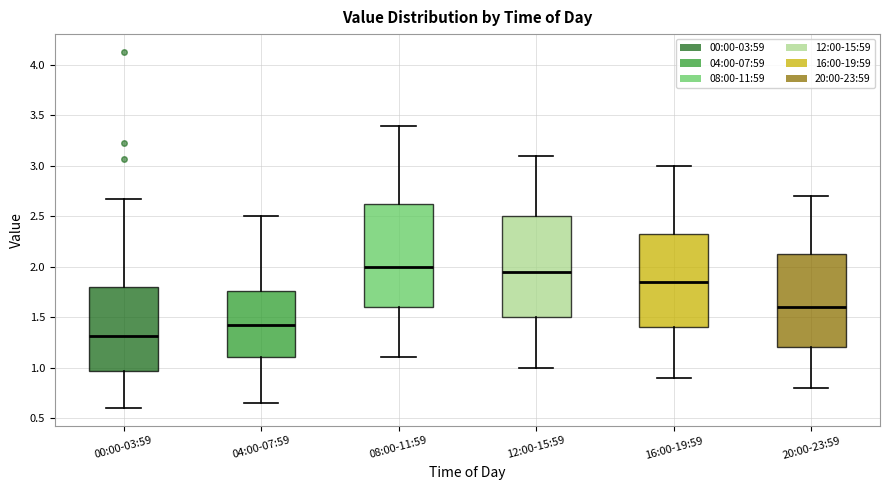

Which box has the highest median line?

08:00-11:59